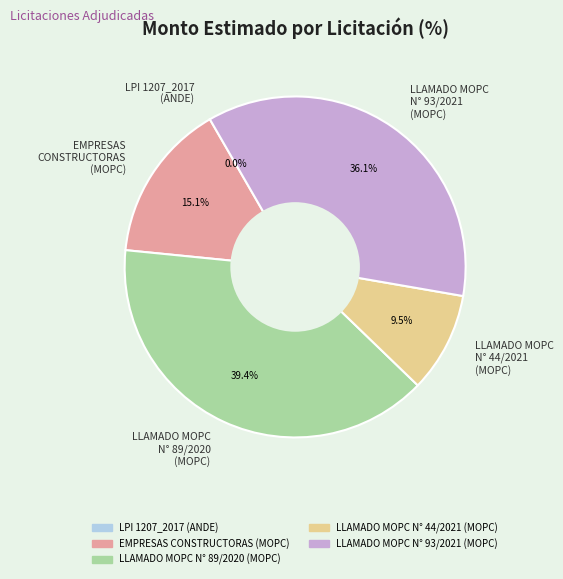

Which has a higher value, EMPRESAS CONSTRUCTORAS (MOPC) or LLAMADO MOPC N° 44/2021 (MOPC)?

EMPRESAS CONSTRUCTORAS (MOPC)